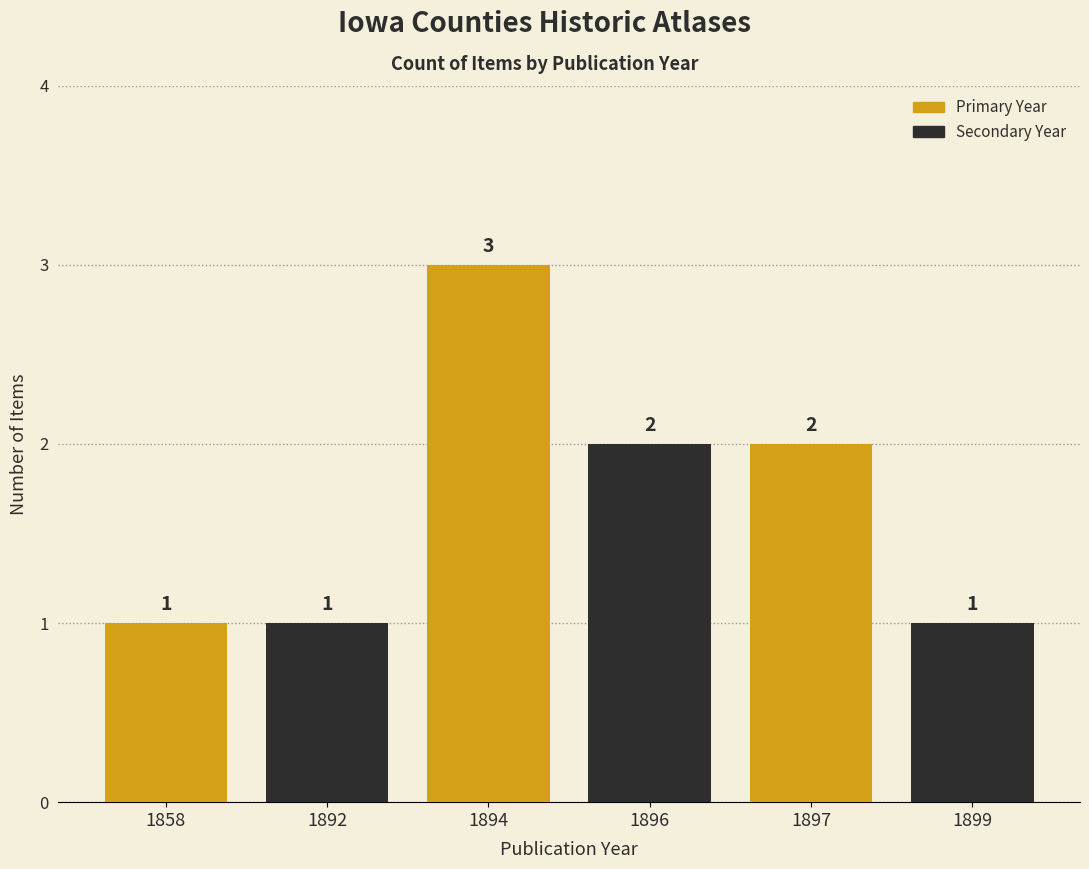

Does the chart contain any negative values?

No